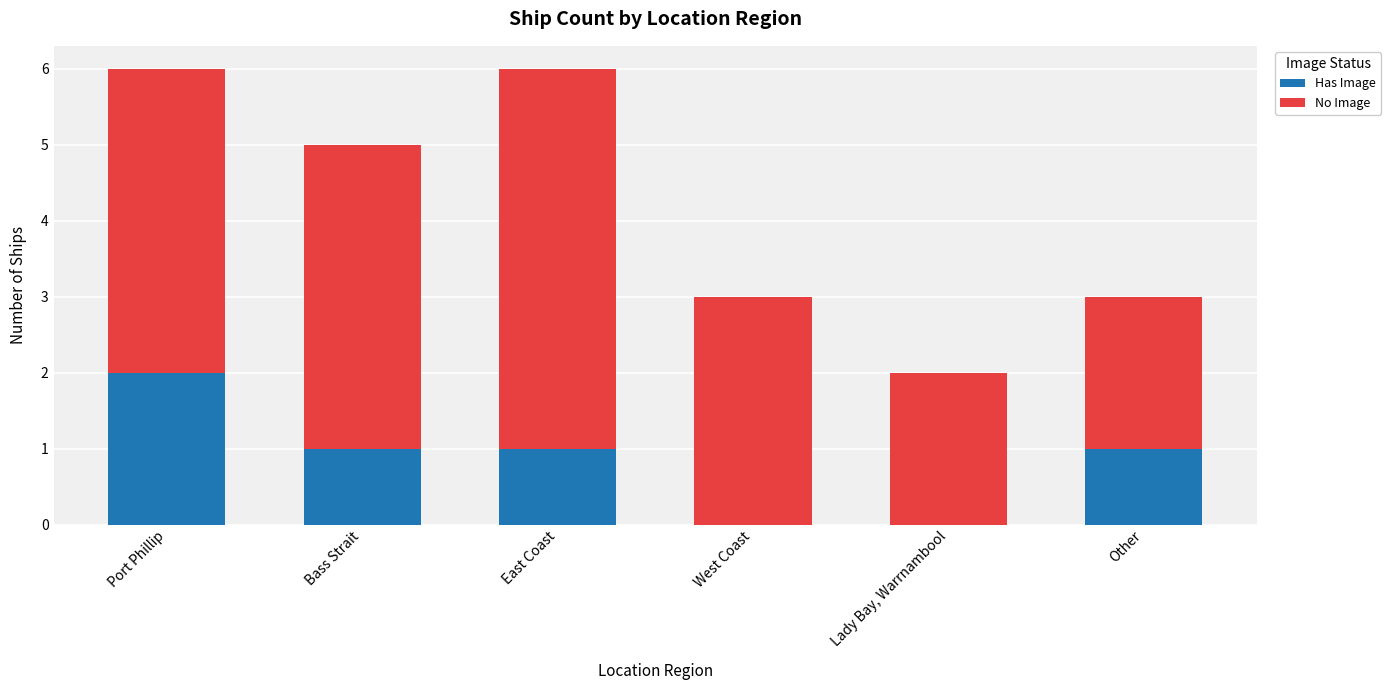

Which category has the highest value in the Has Image series?

Port Phillip